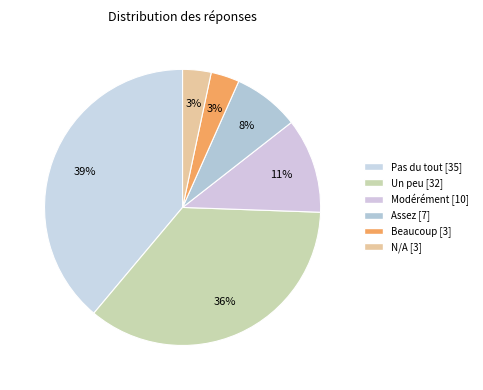

To the nearest percent, what is the difference between the Un peu and Assez slice percentages?

28%